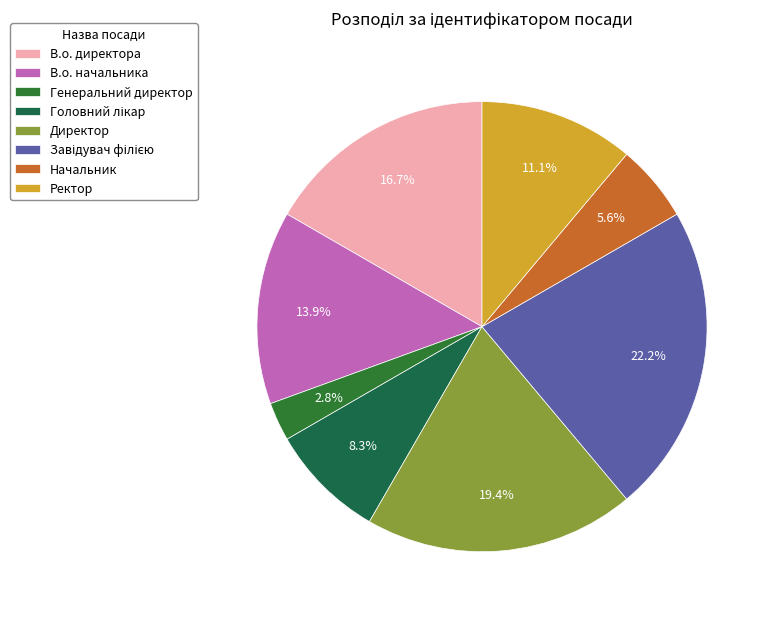

Is there a majority slice in this chart?

No